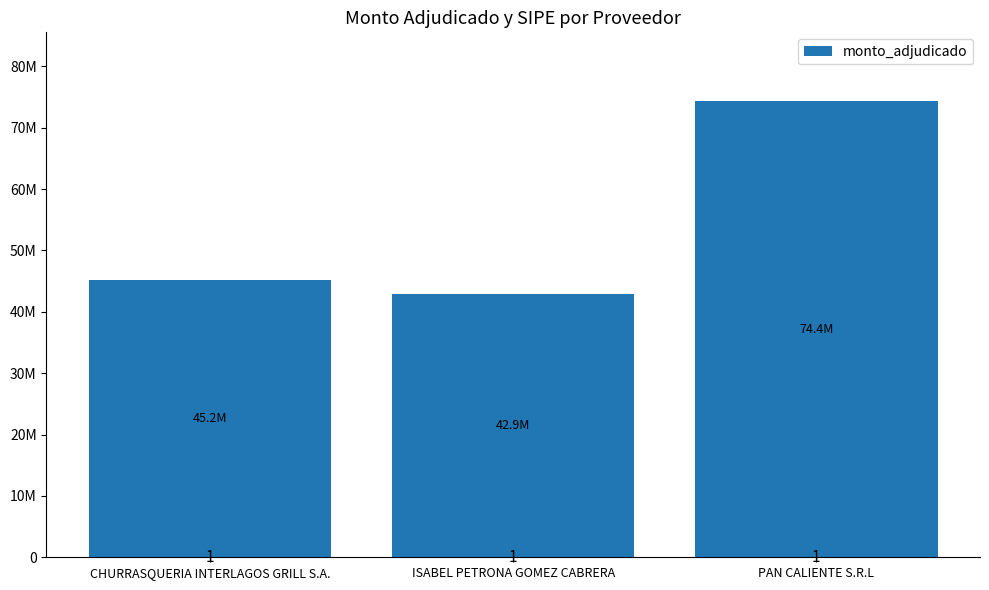

Does the chart contain stacked bars?

No